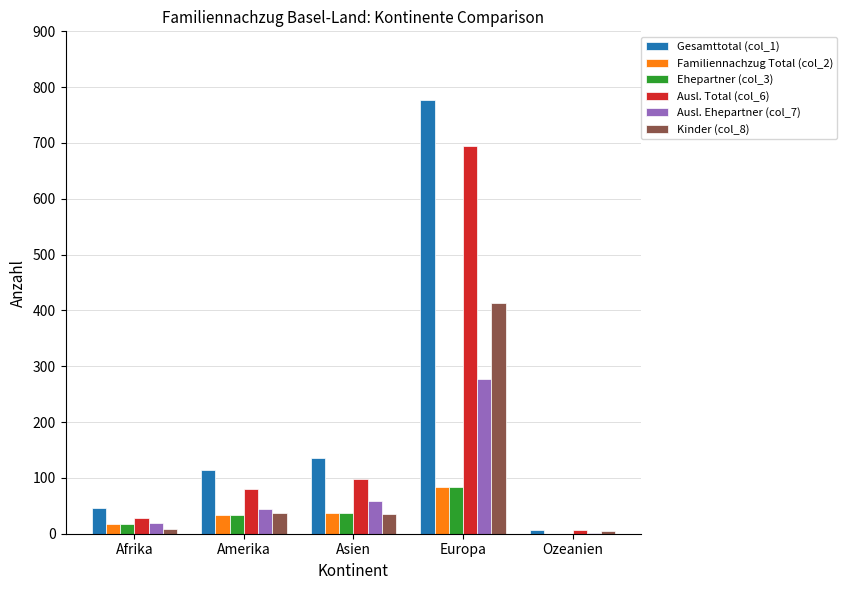

How many groups of bars are there?

5